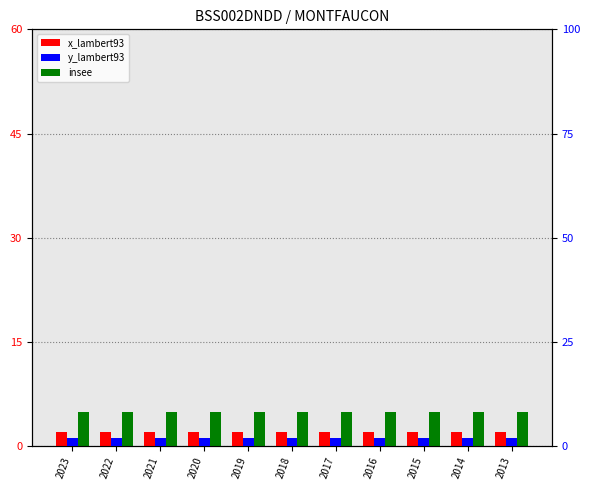

Which has a higher value, 2016 or 2019?

2016